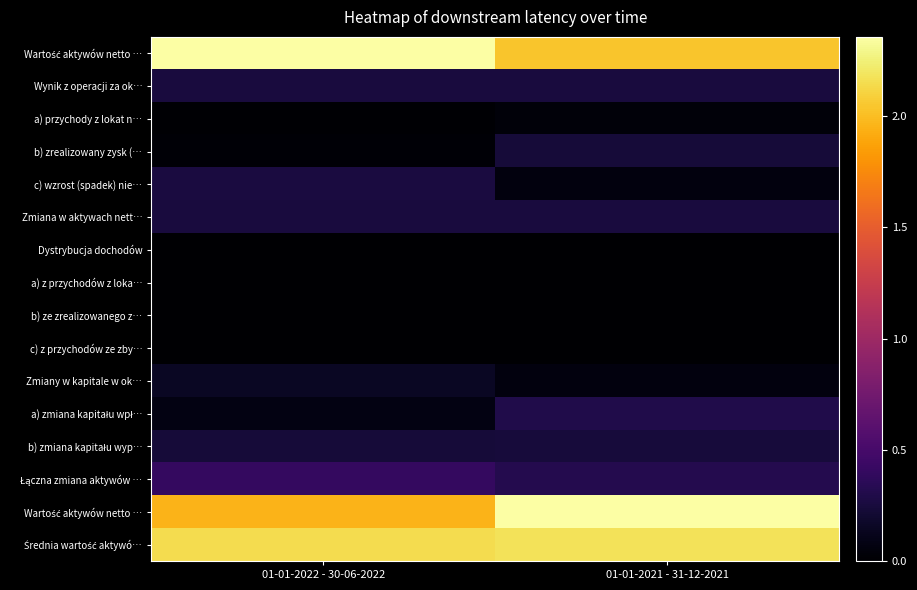

Count the number of categories in the chart.

2